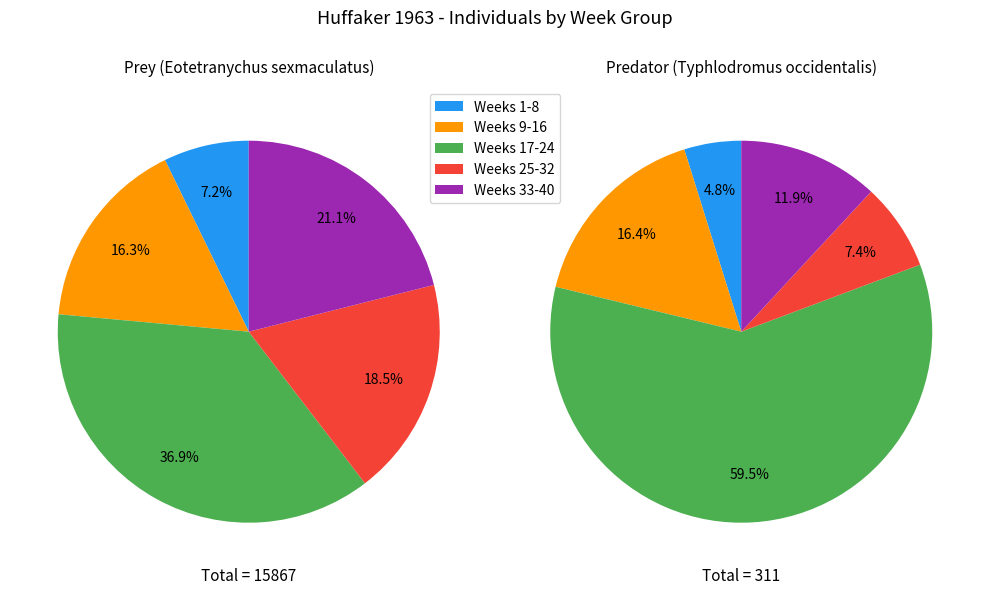

Which series changed the most between 9 and 27?

Prey (Eotetranychus sexmaculatus)